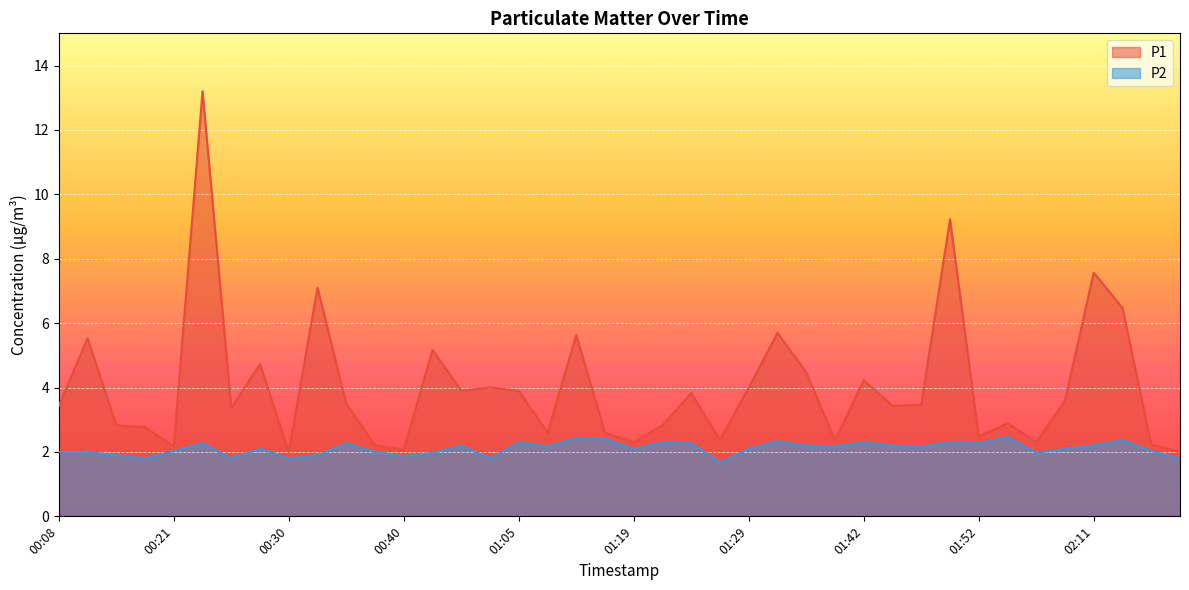

What is the label of the 31st point from the right?

00:33